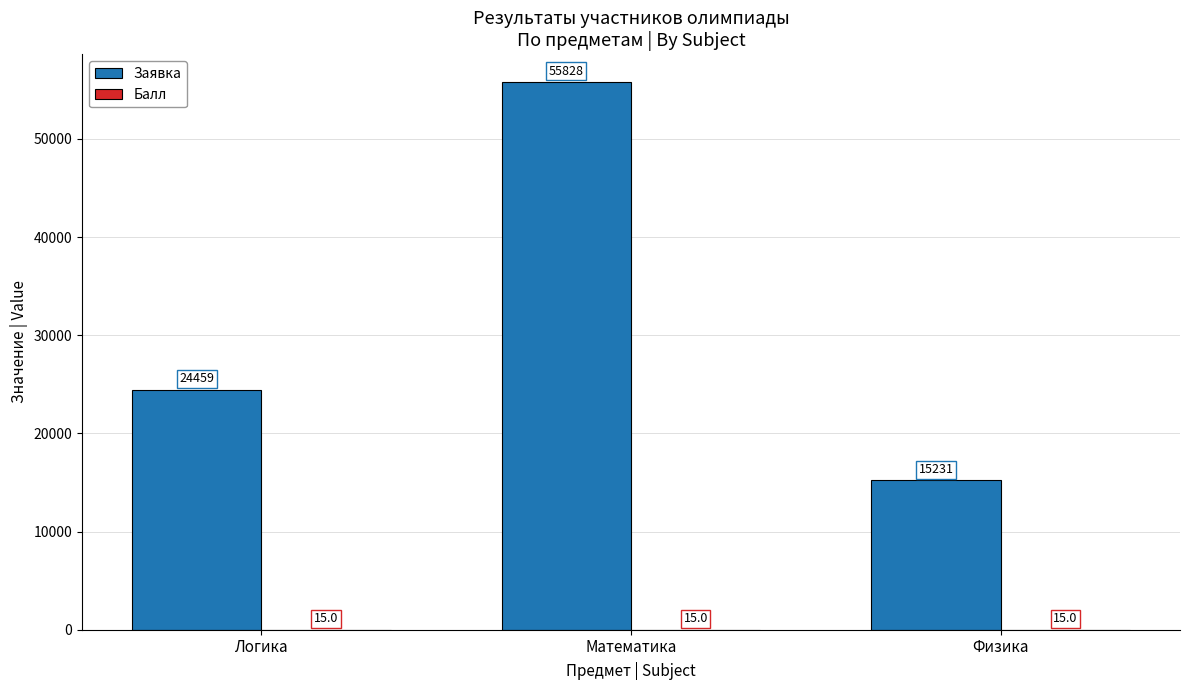

At which category is the sum across all series the highest?

Математика